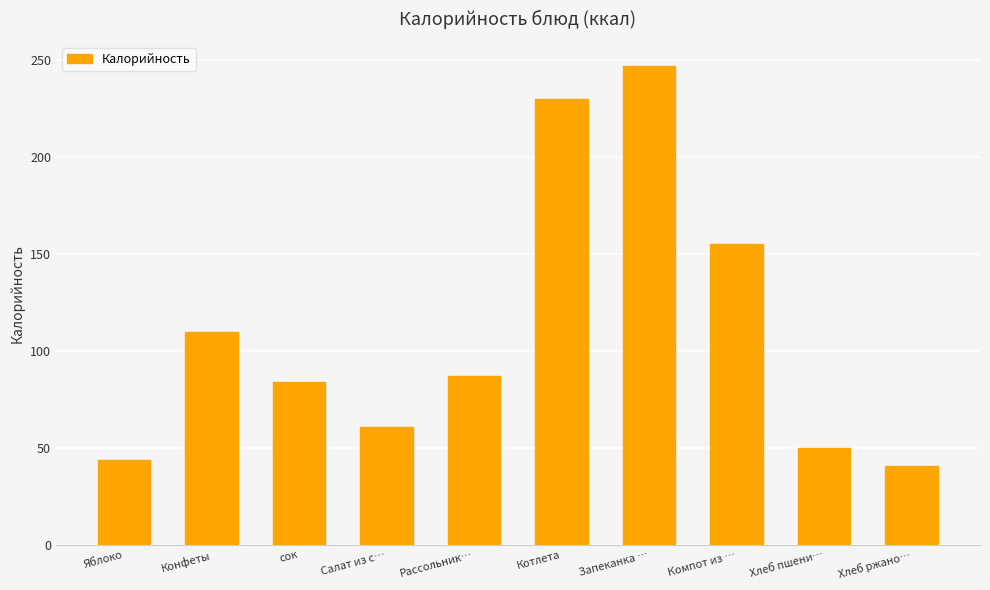

What is the difference between the values at Конфеты and Салат из с…?

49